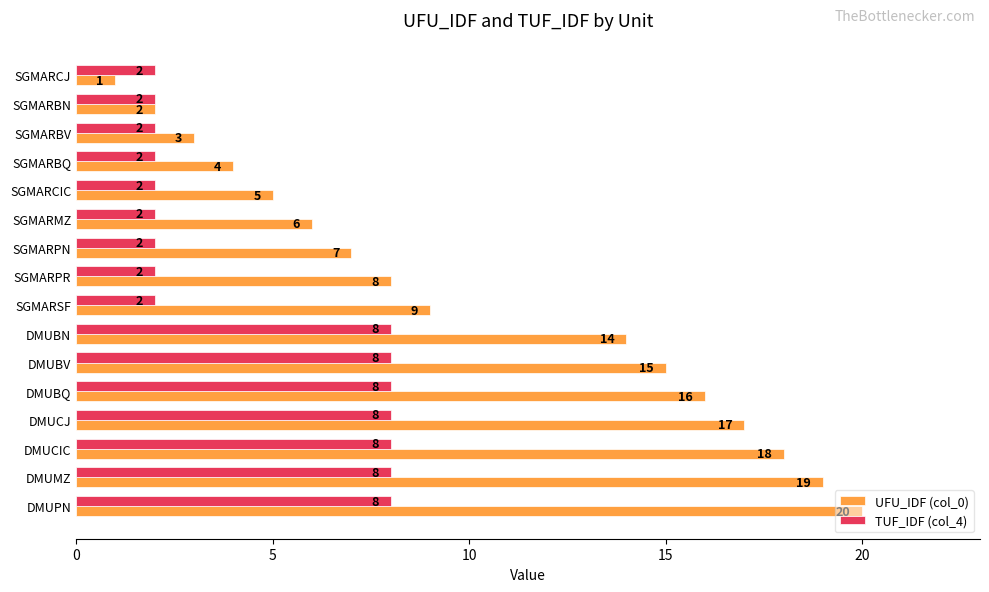

Which category has the highest value in the UFU_IDF (col_0) series?

DMUPN